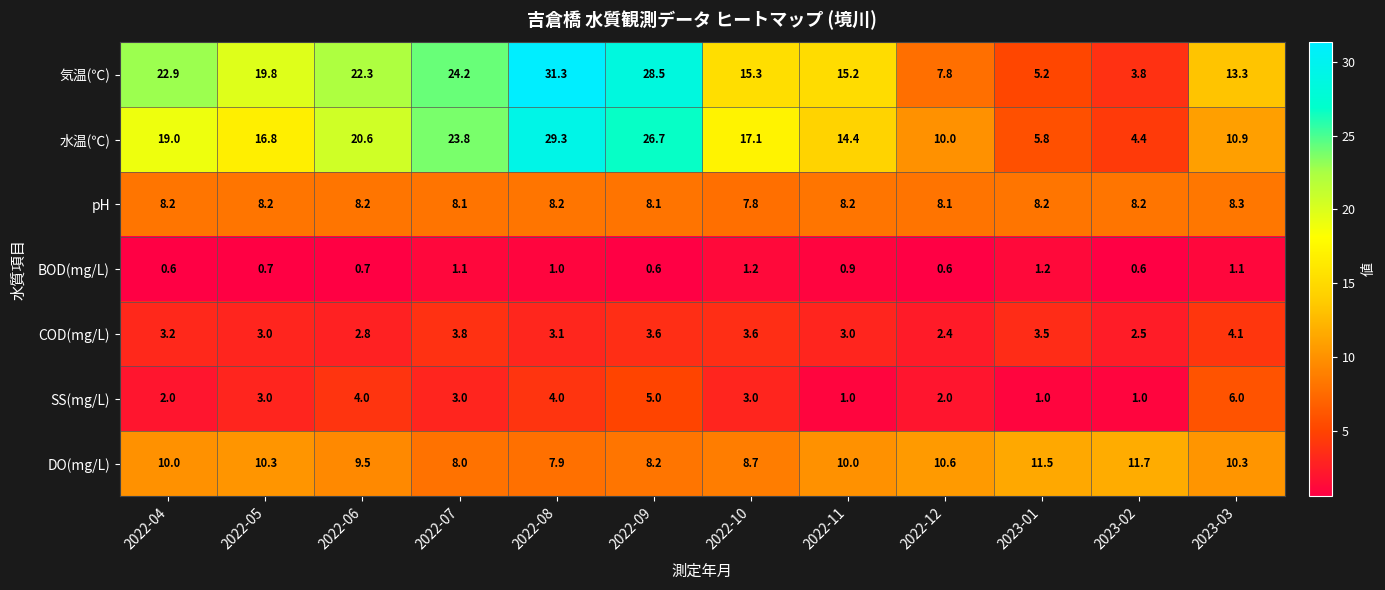

At 2022-06, list the series in order from largest to smallest.

気温(℃), 水温(℃), DO(mg/L), pH, SS(mg/L), COD(mg/L), BOD(mg/L)